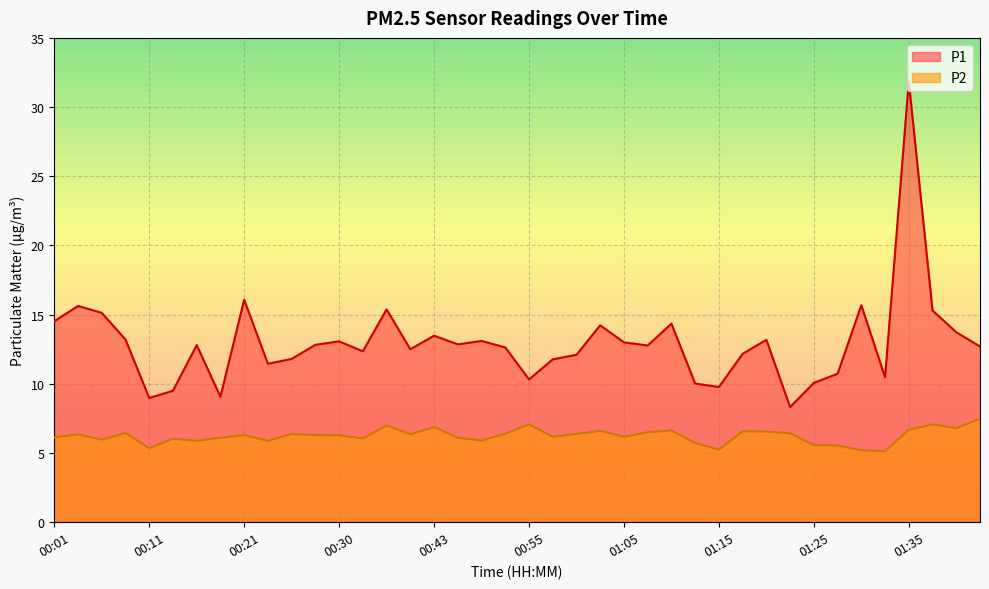

How many lines are shown in the chart?

2